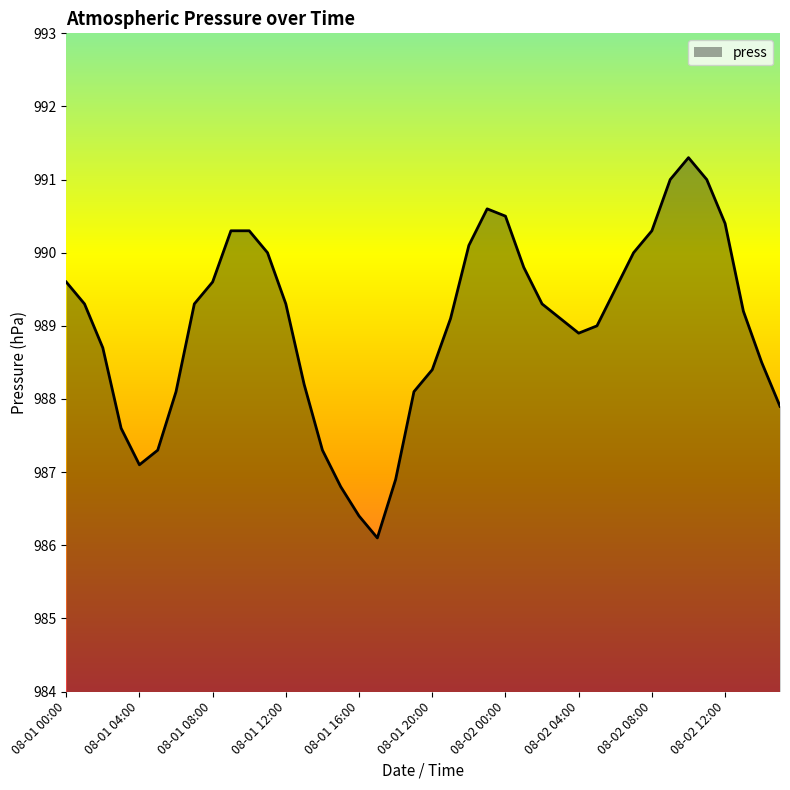

What is the smallest value displayed?

986.1